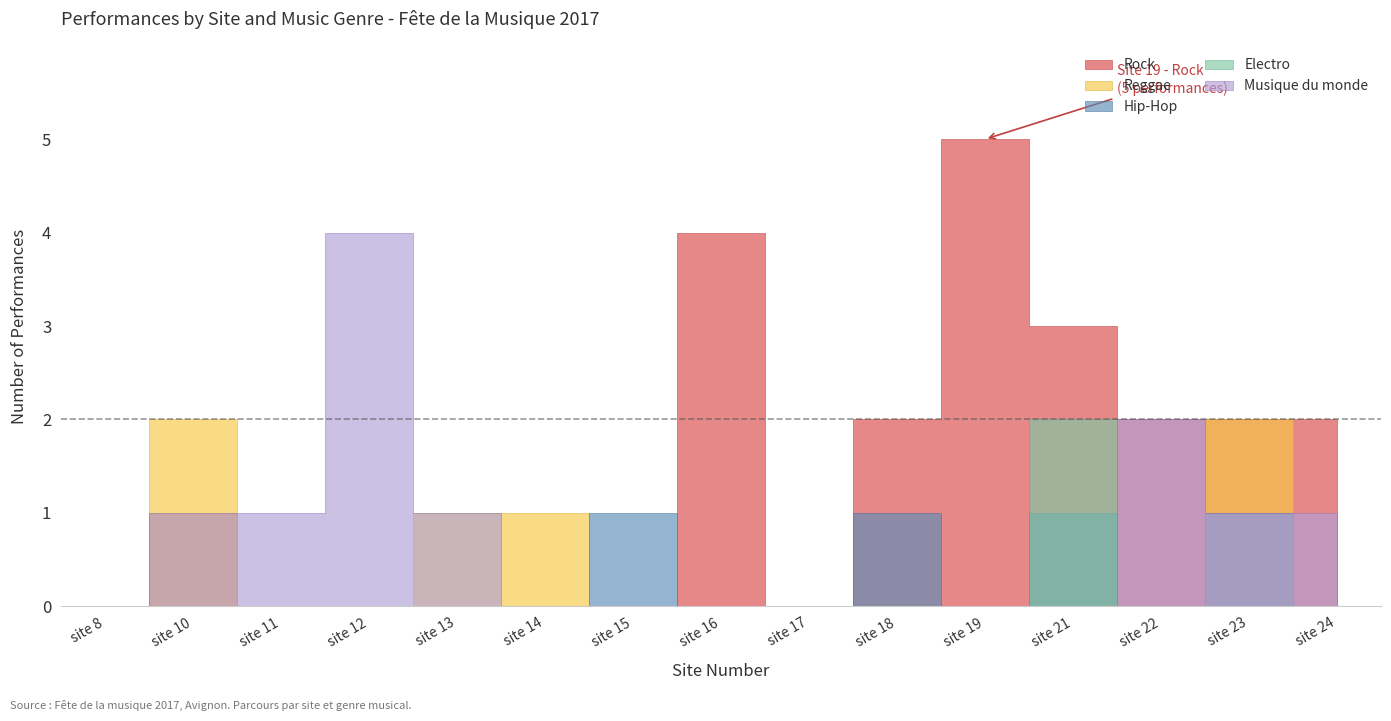

True or false: Musique du monde and Rock intersect in this chart.

False